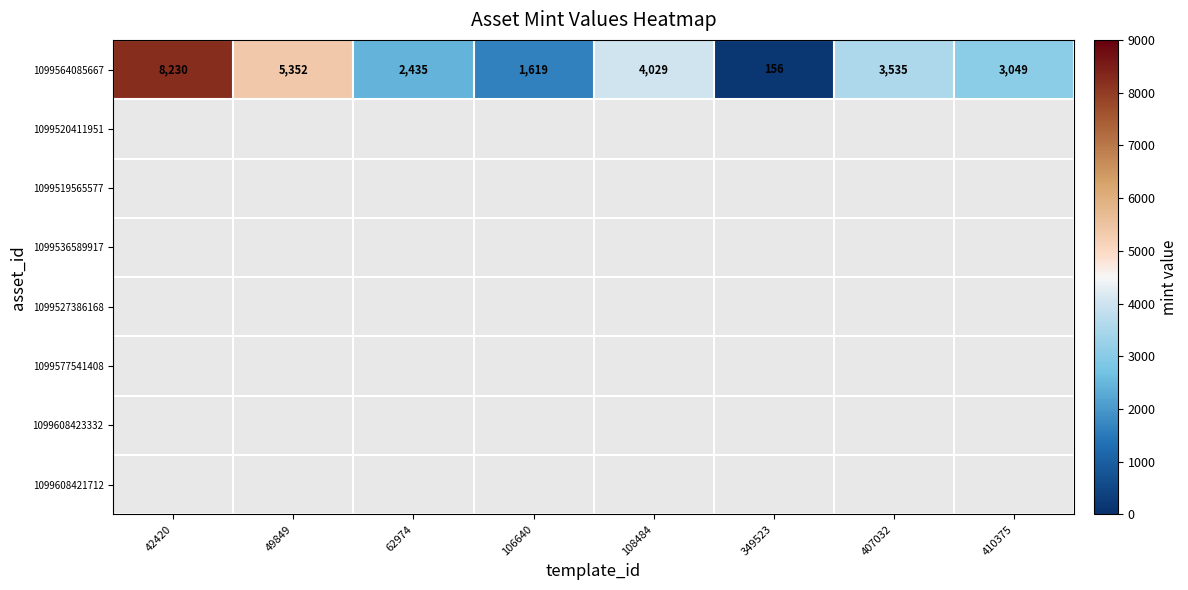

Rank the categories by 1099564085667 value from highest to lowest.

42420, 49849, 108484, 407032, 410375, 62974, 106640, 349523